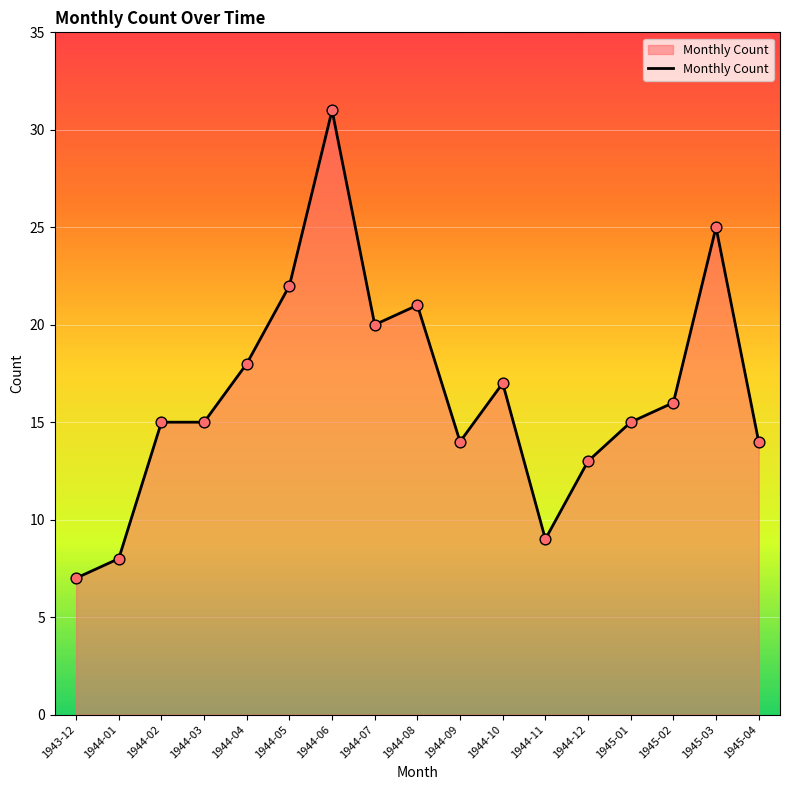

Between 1944-01 and 1944-10, which is larger?

1944-10